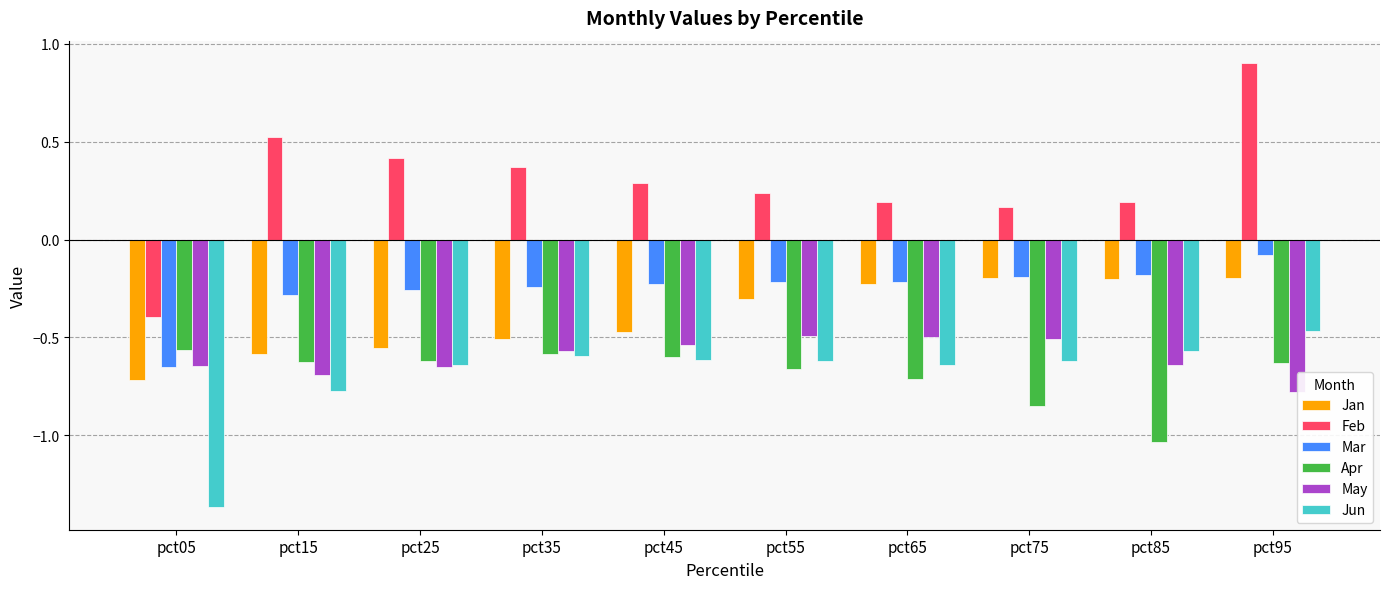

Which series has the widest spread of values?

Feb